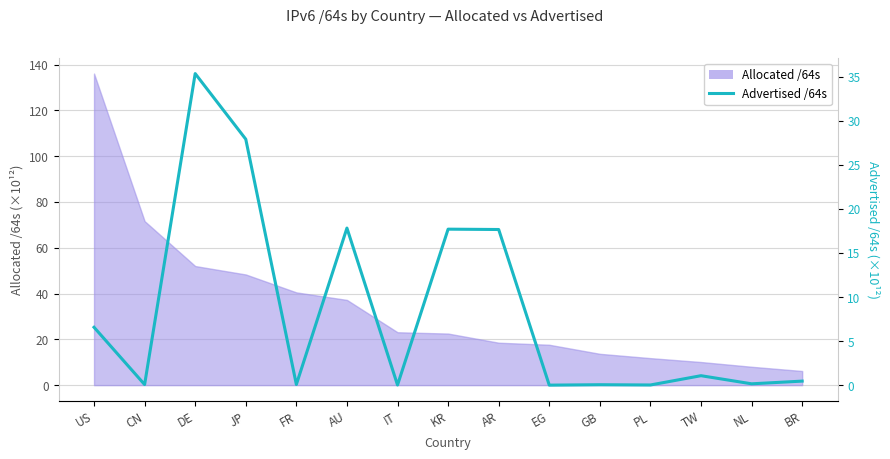

At which category does the data reach its first local peak?

DE